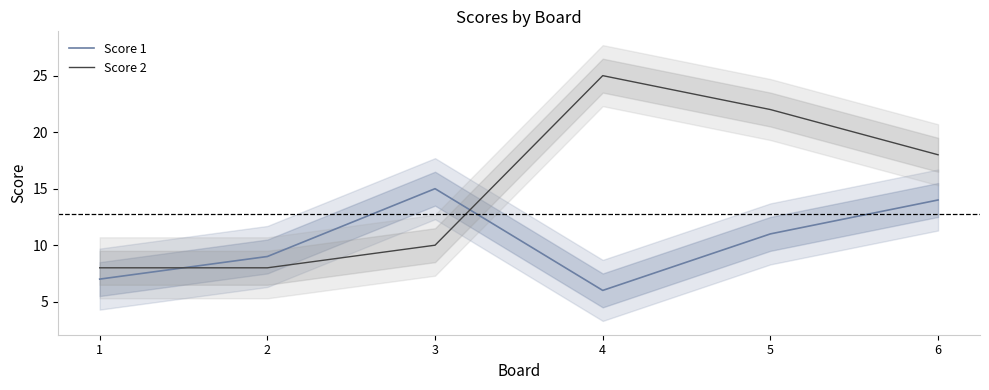

After their last crossing, which series has the higher values: Score 1 or Score 2?

Score 2